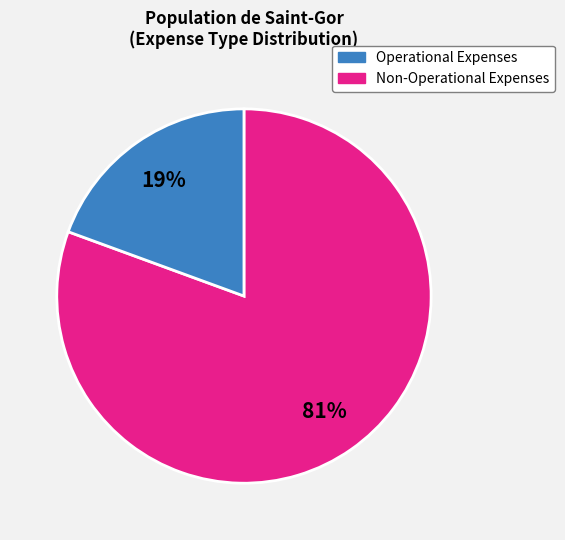

Does any single category account for the majority?

Yes